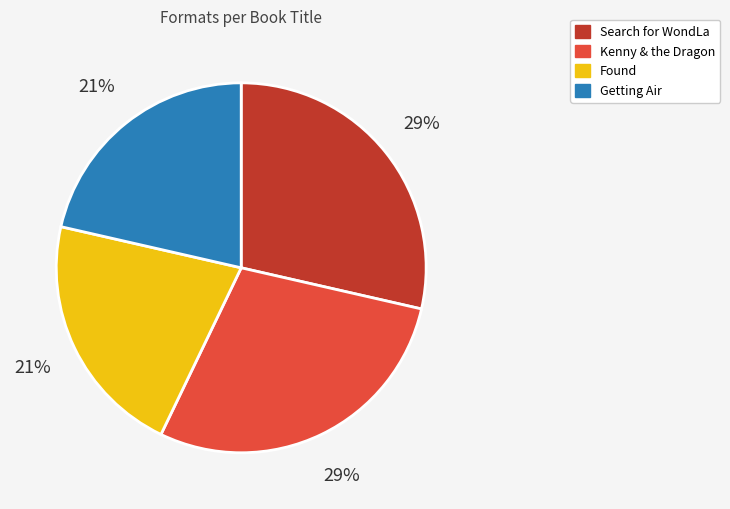

How many segments does this pie chart have?

4